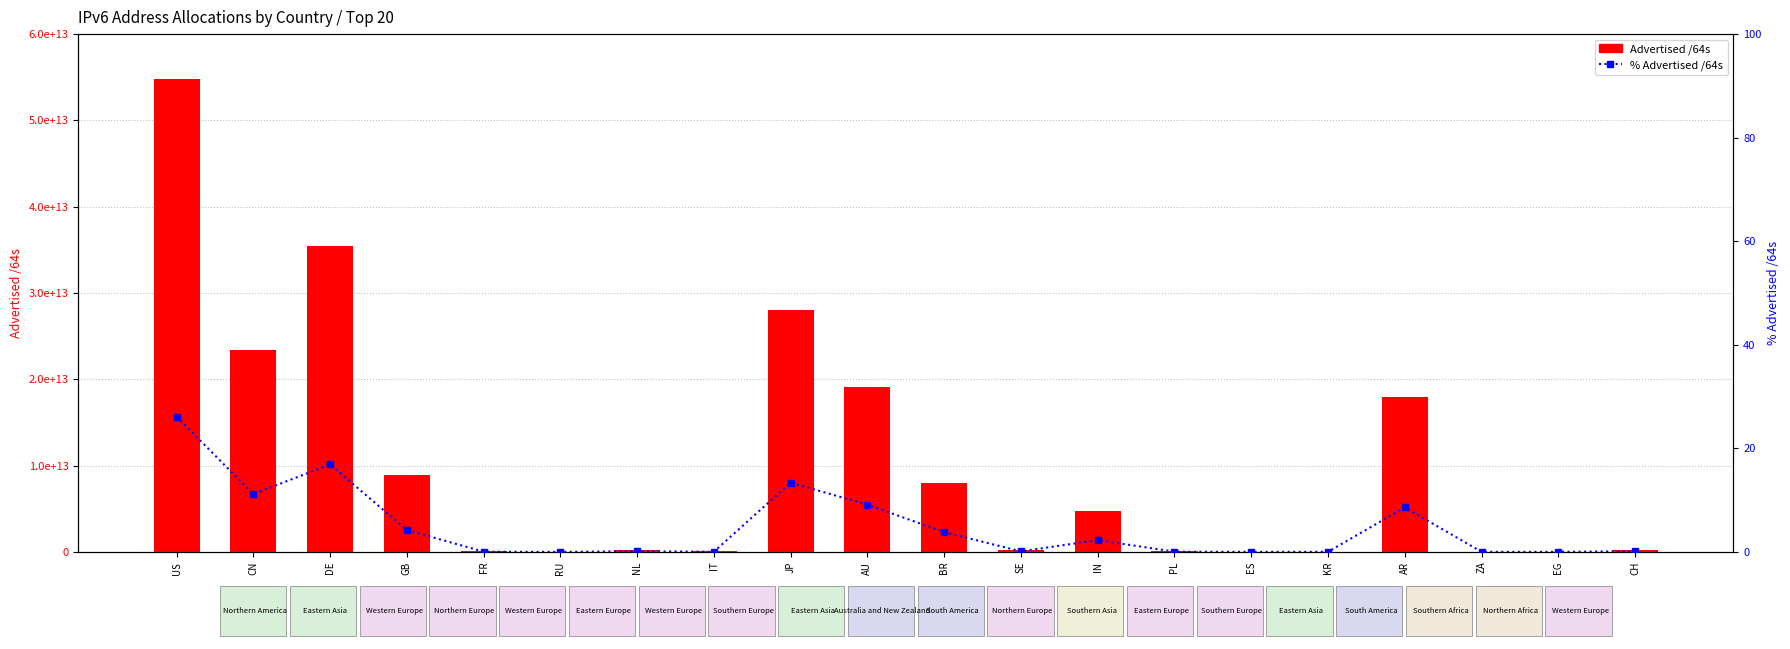

The value of Advertised /64s at IN is 4787915689984.0. True or false?

True